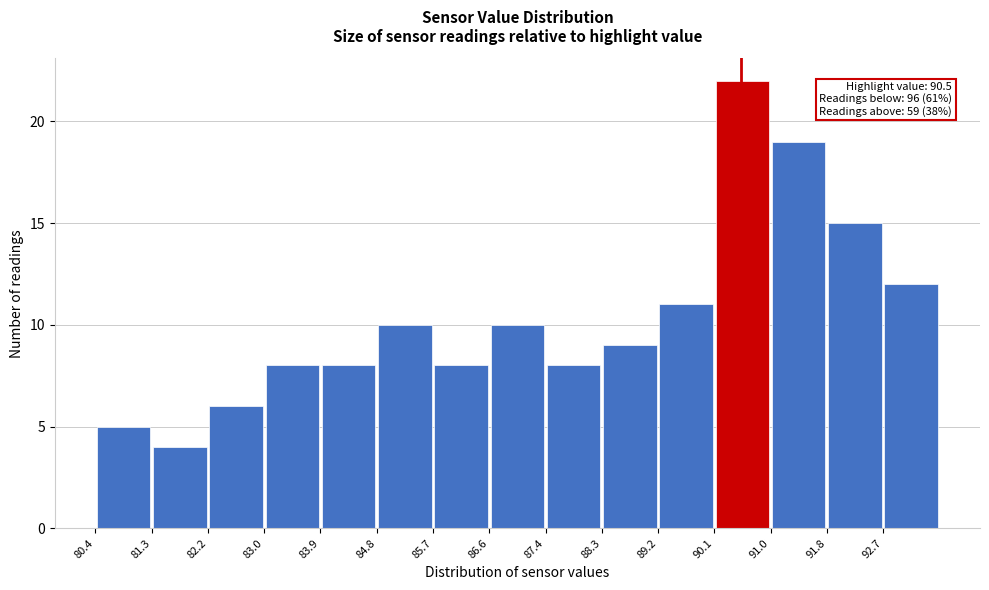

Over which range of the x-axis is the bar tallest?

90.08 to 90.96